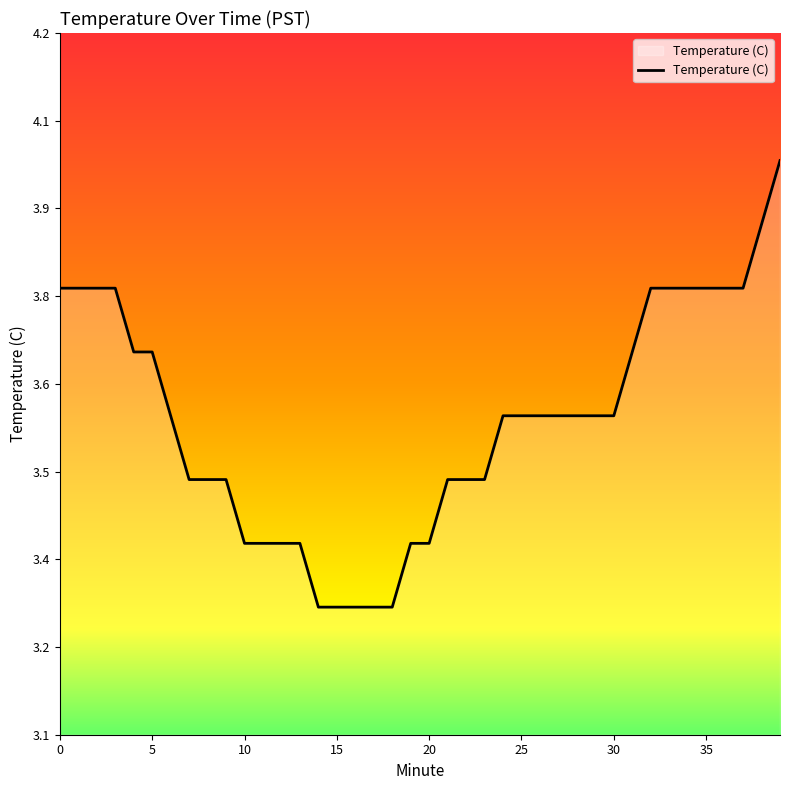

List the labels in order of value, largest first.

39, 38, 0, 1, 2, 3, 32, 33, 34, 35, 36, 37, 4, 5, 31, 6, 24, 25, 26, 27, 28, 29, 30, 7, 8, 9, 21, 22, 23, 10, 11, 12, 13, 19, 20, 14, 15, 16, 17, 18